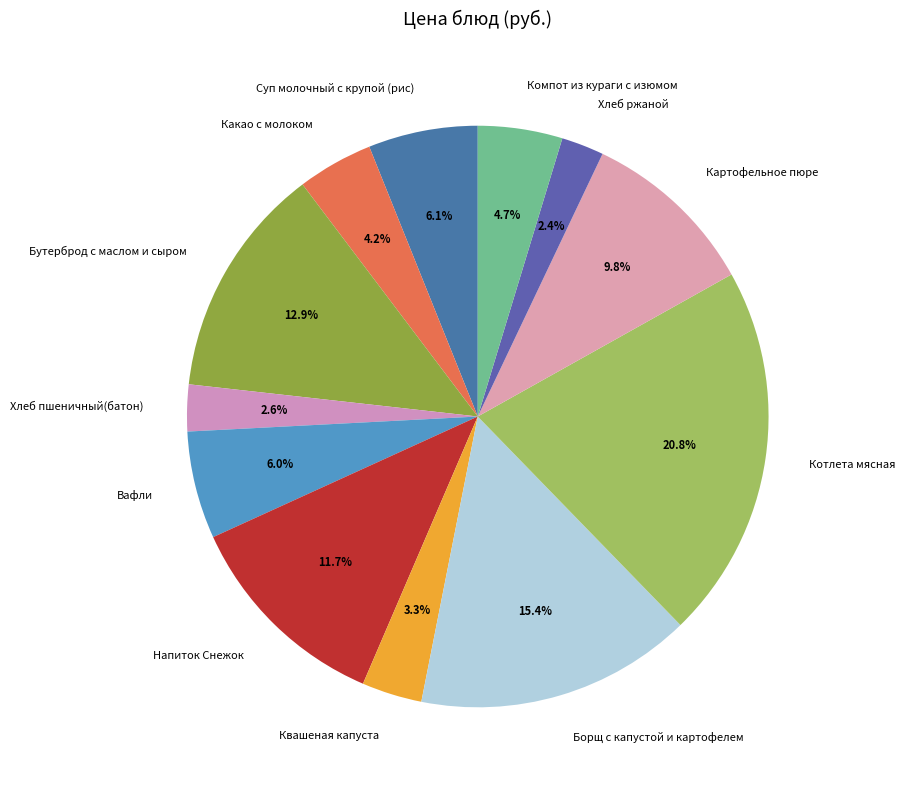

Which category has the biggest portion of the pie?

Котлета мясная